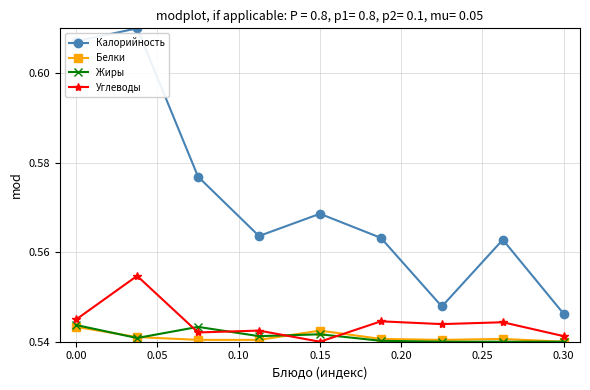

Does the chart display data point markers on the line(s)?

Yes